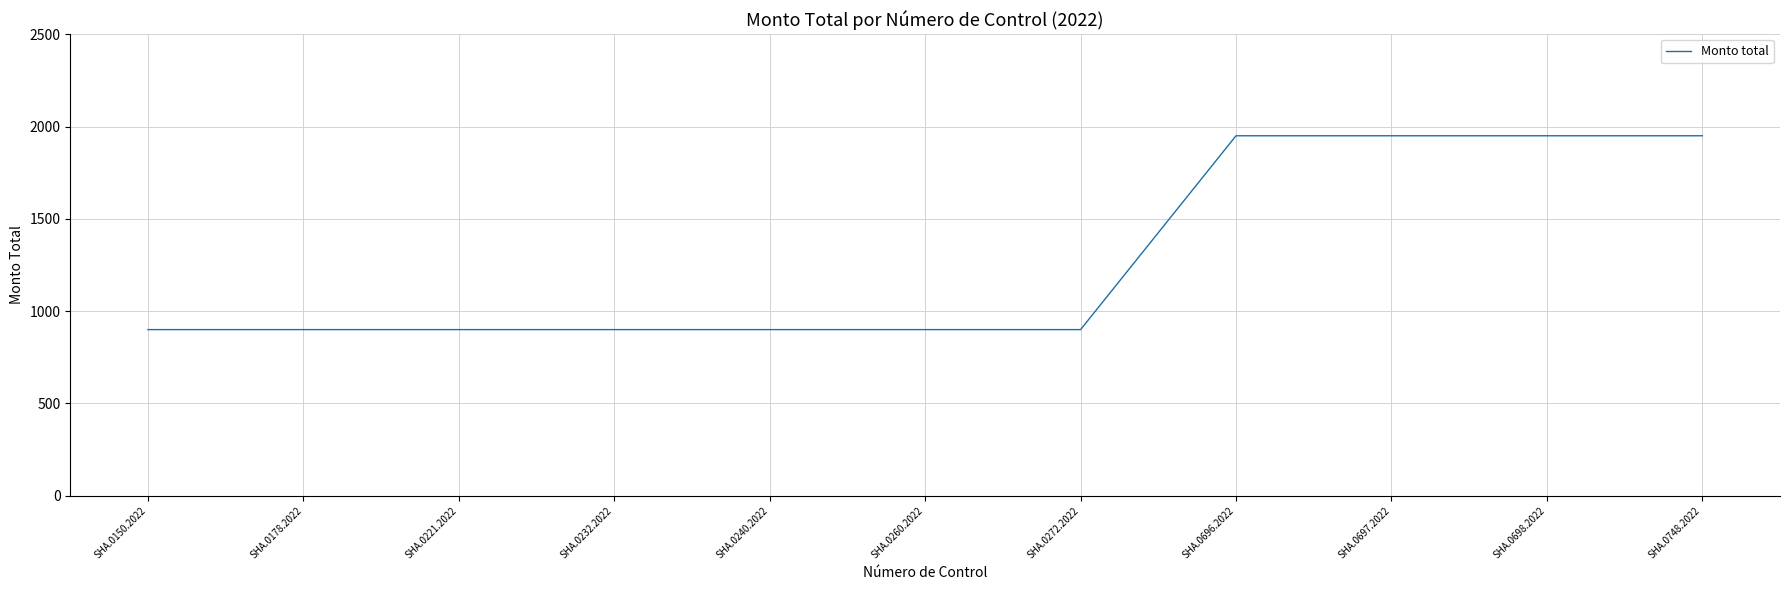

The chart shows a value of 900 at SHA.0232.2022. True or false?

True